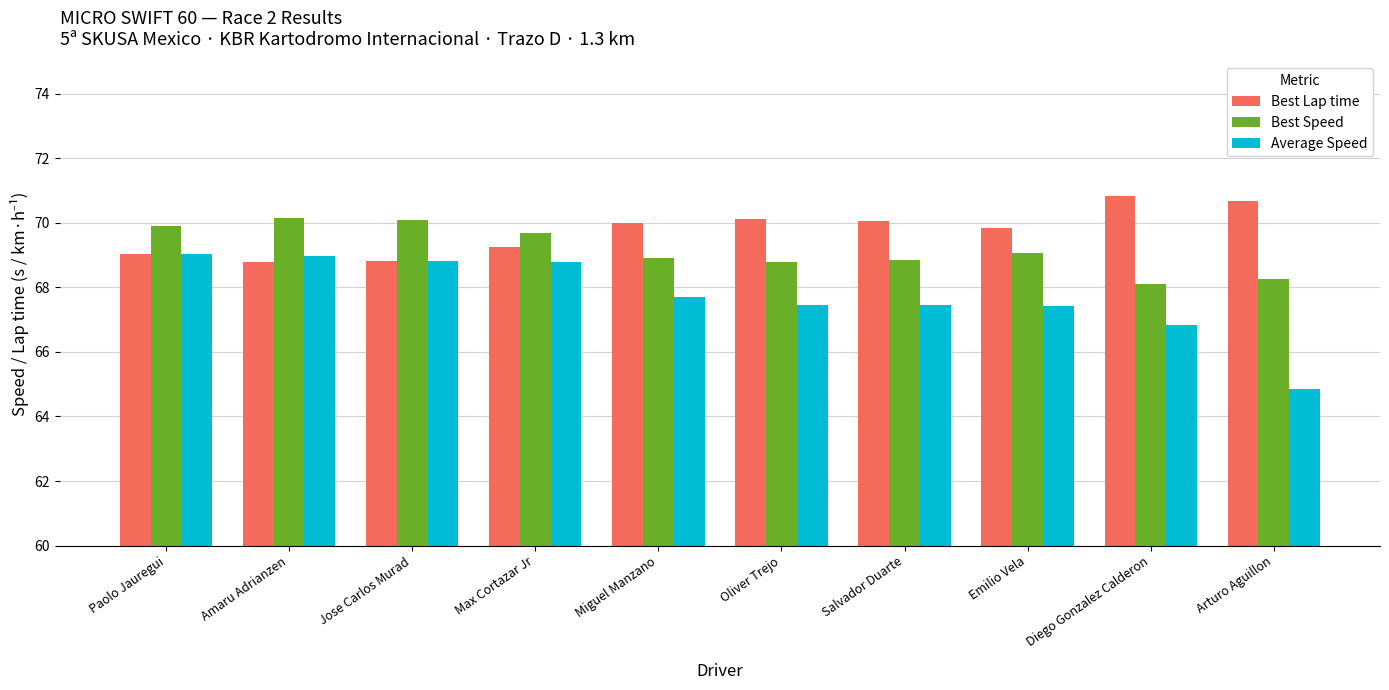

What are all the series names shown in the legend?

Best Lap time, Best Speed, Average Speed